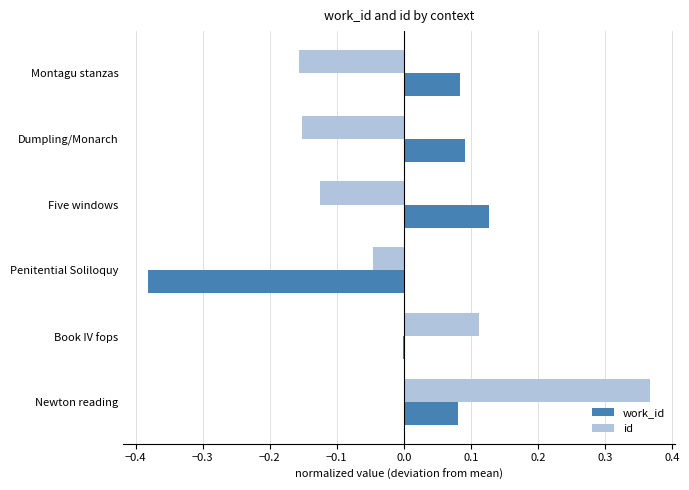

Is the value of work_id at Montagu stanzas greater than the value of id at Dumpling/Monarch?

Yes